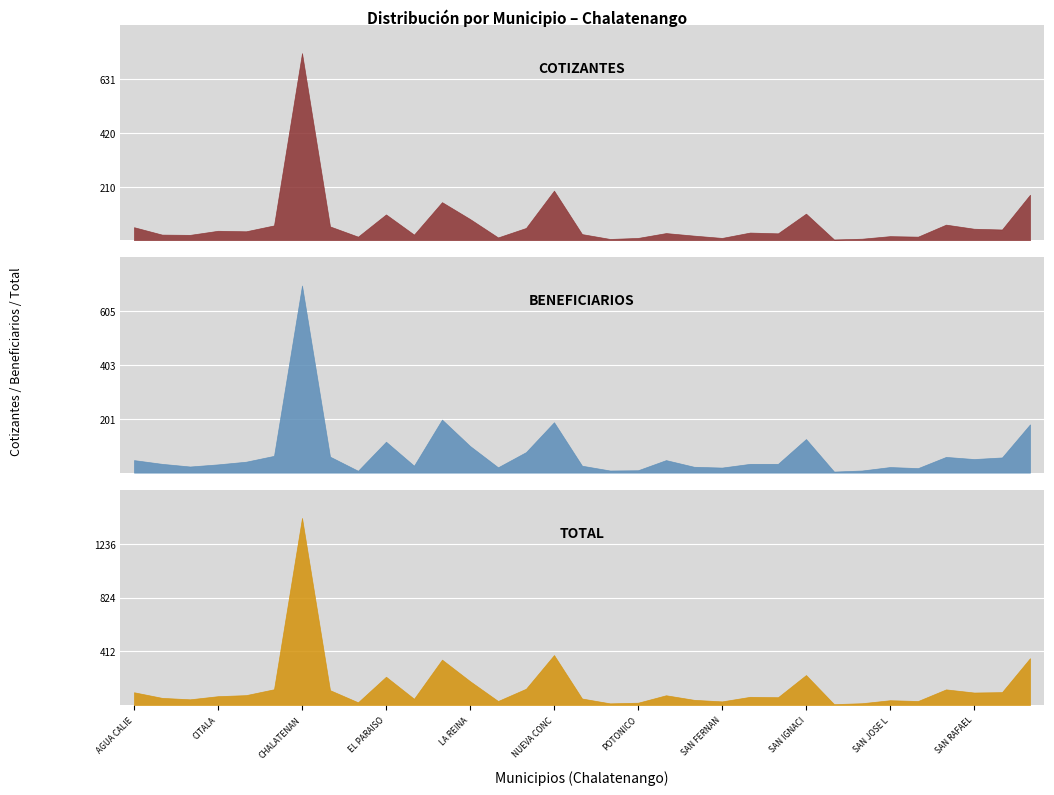

What are all the series names shown in the legend?

COTIZANTES, BENEFICIARIOS, TOTAL